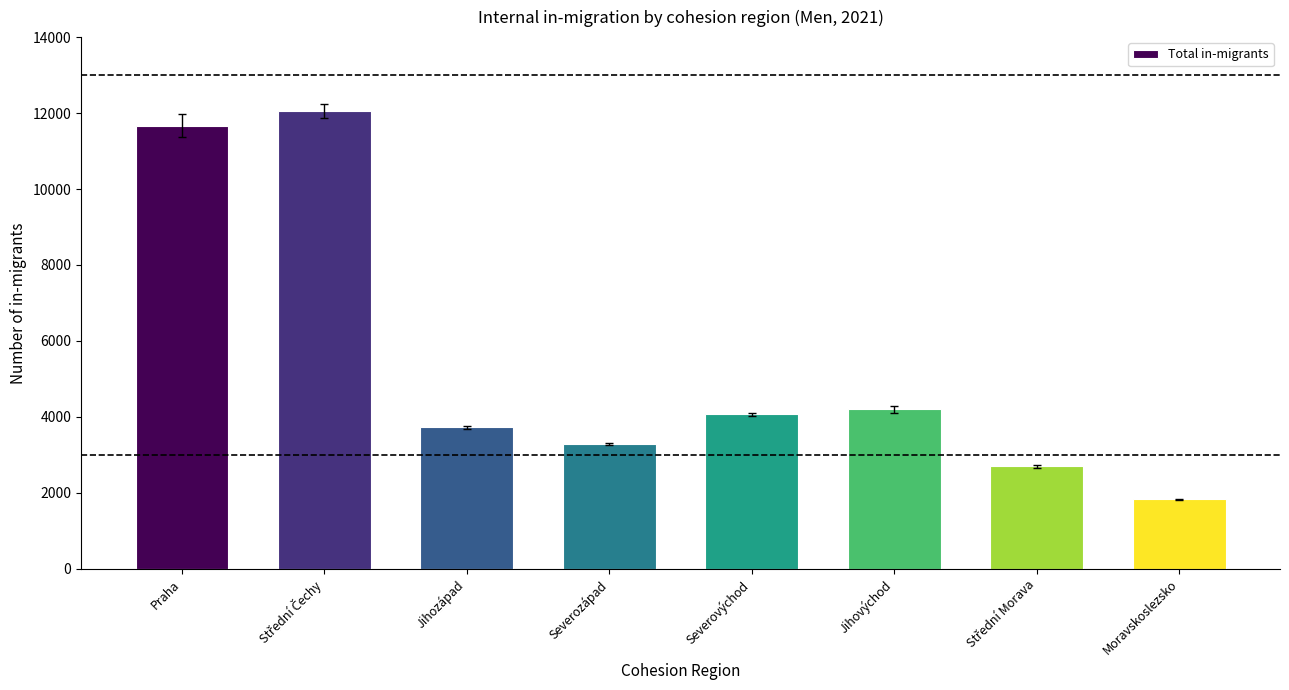

What is the difference between the second highest and minimum values?

9836